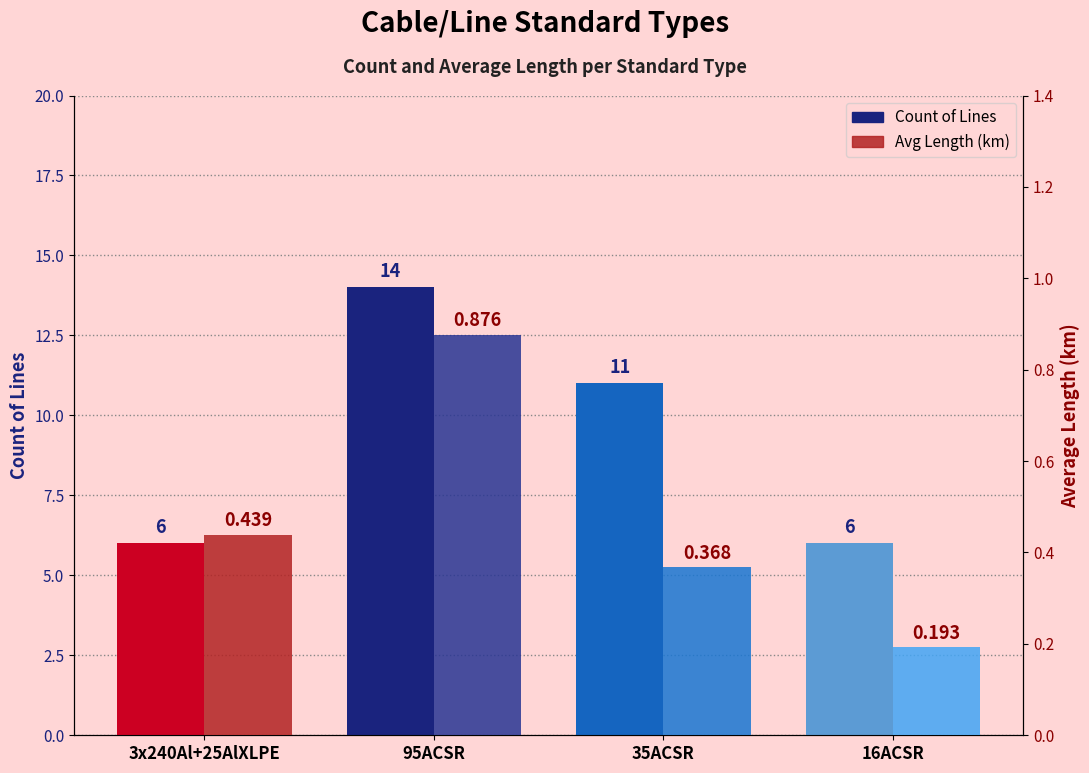

At which label does Count of Lines reach its peak?

95ACSR